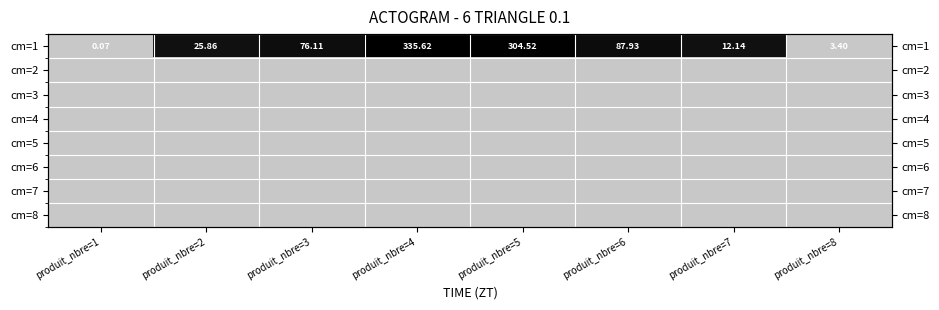

Which series has the widest spread of values?

cm=1